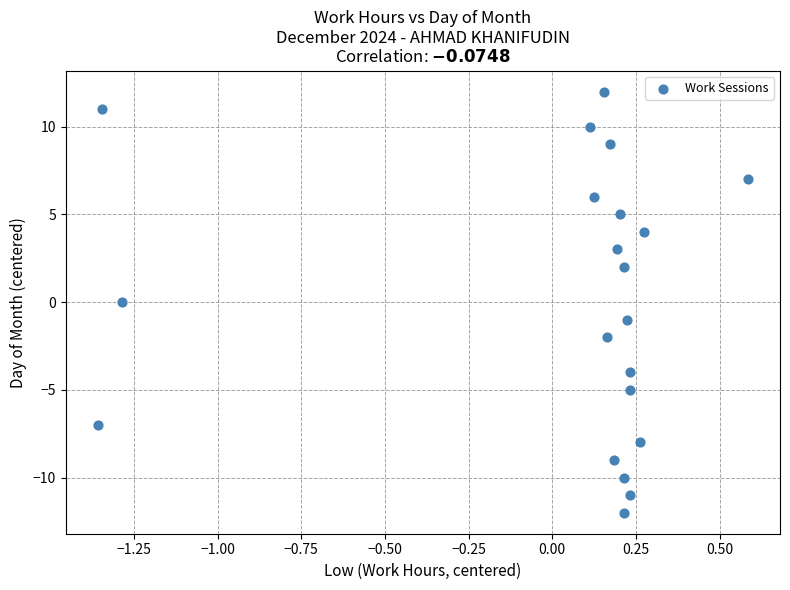

What is the range of Y values (max minus min)?

24